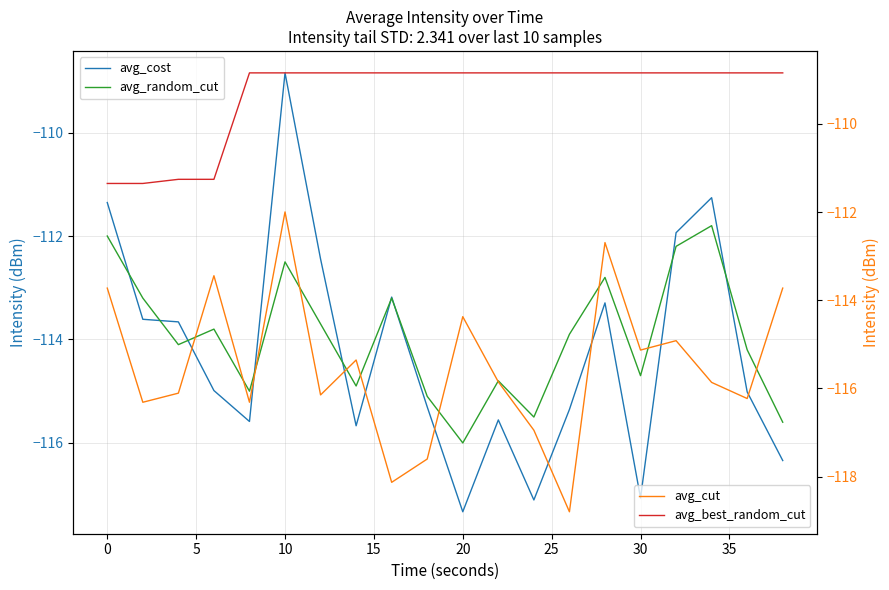

The value of avg_random_cut at 0 is -58.8. True or false?

False